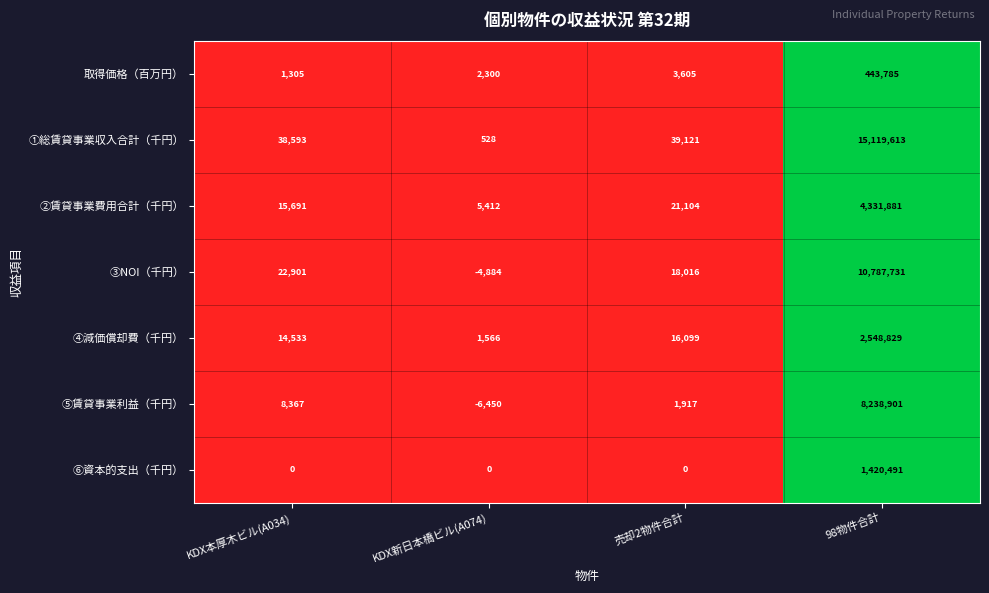

At which category is the sum across all series the highest?

98物件合計